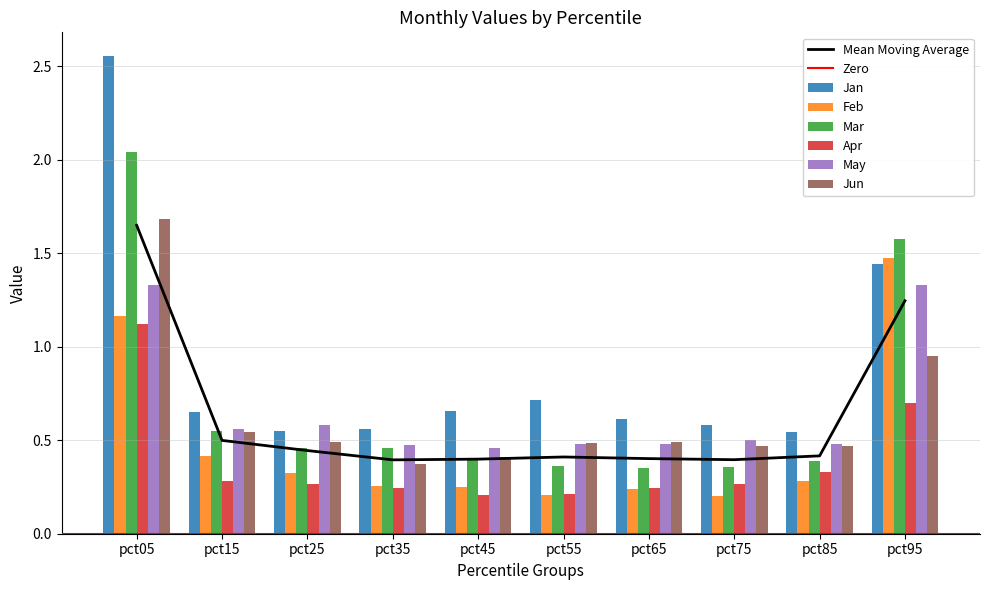

What is the total value across all series at pct95?

7.5